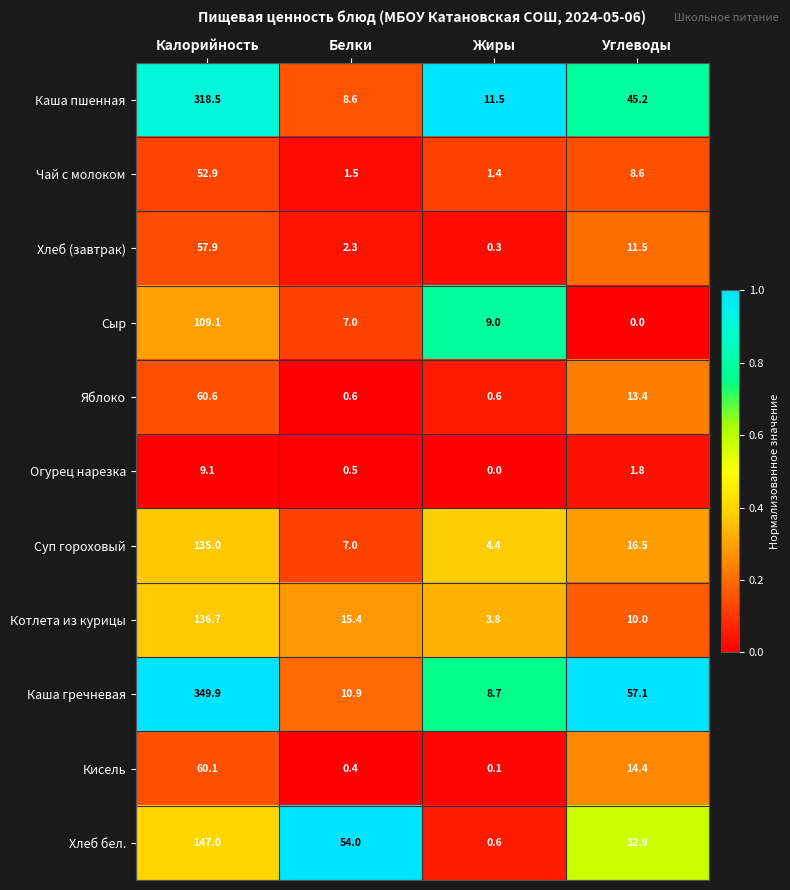

What is the spread (max minus min) of values at Жиры?

11.5